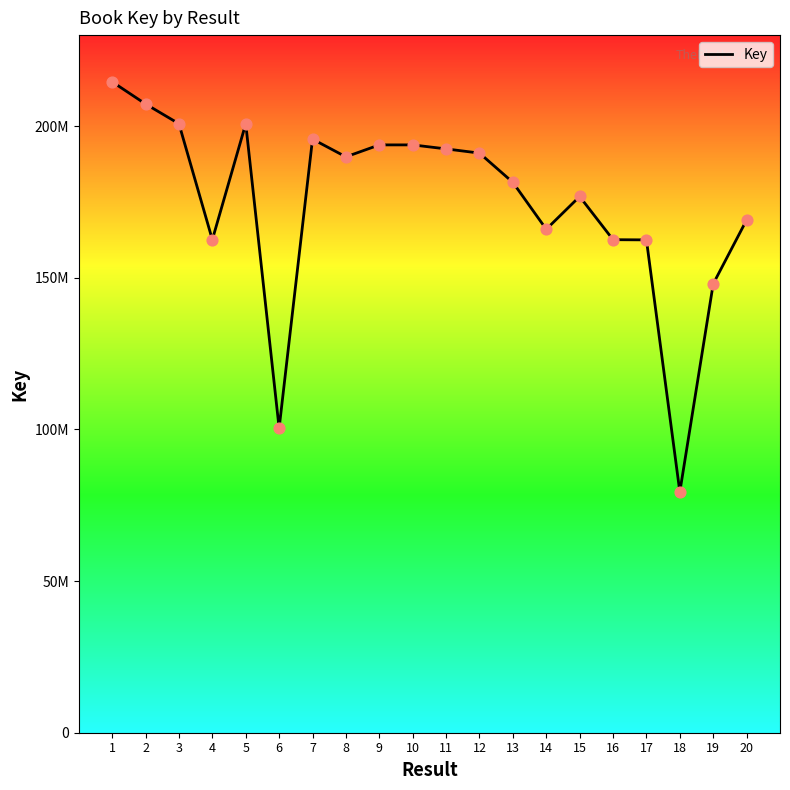

Approximately how many times larger is the value at 4 compared to 3?

0.8